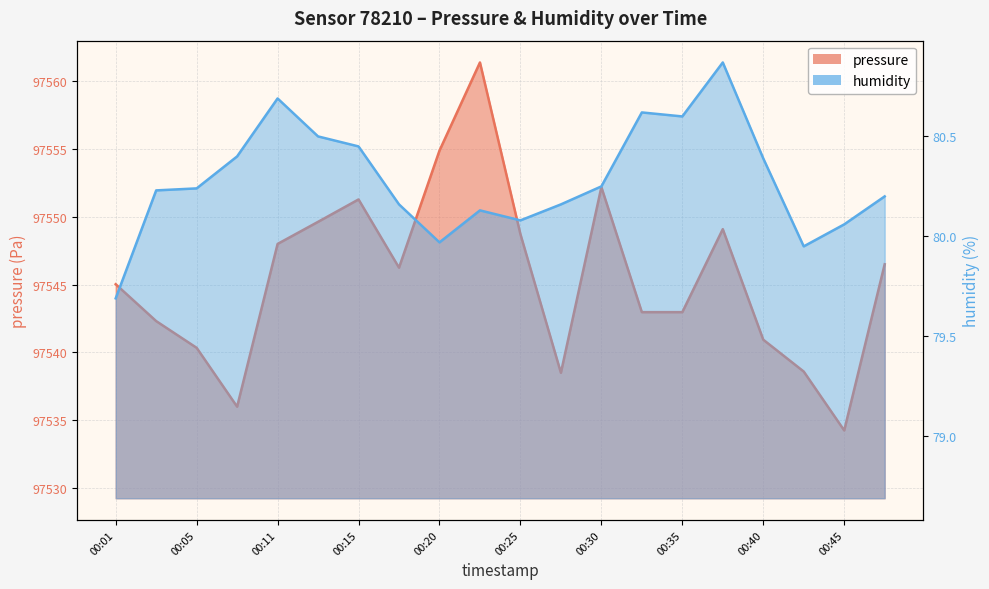

Count the number of categories in the chart.

20